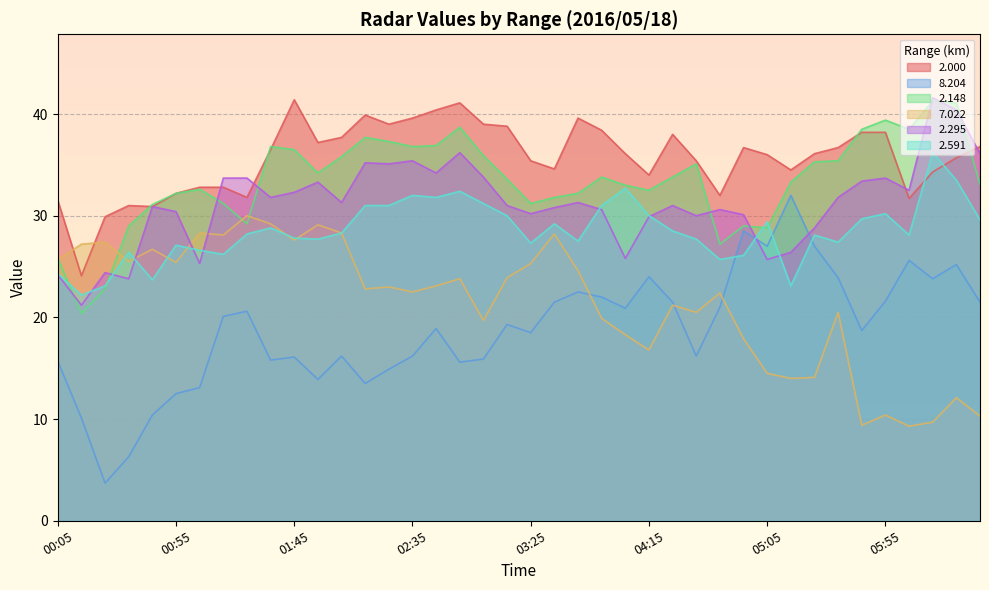

Which series has the largest total across all categories?

2.000